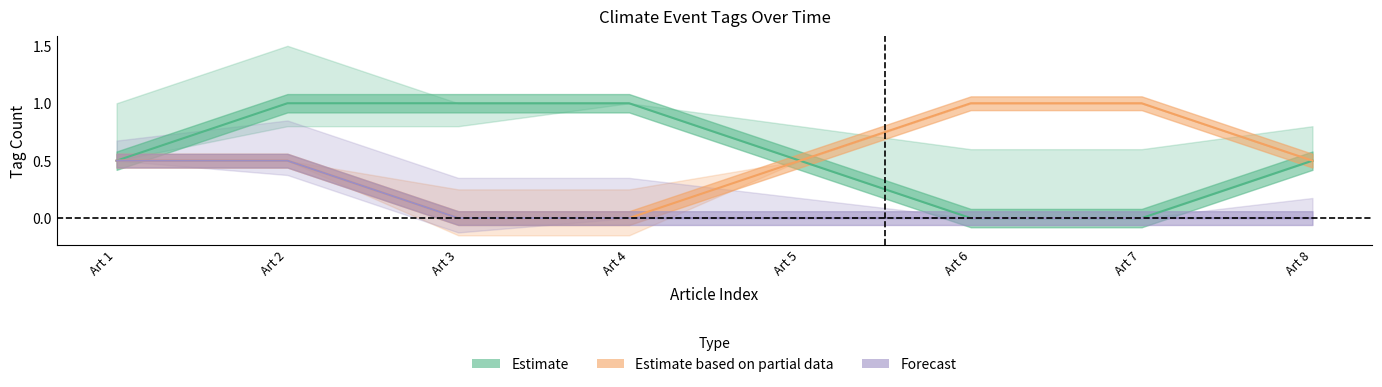

At how many categories does at least one series exceed 0?

8